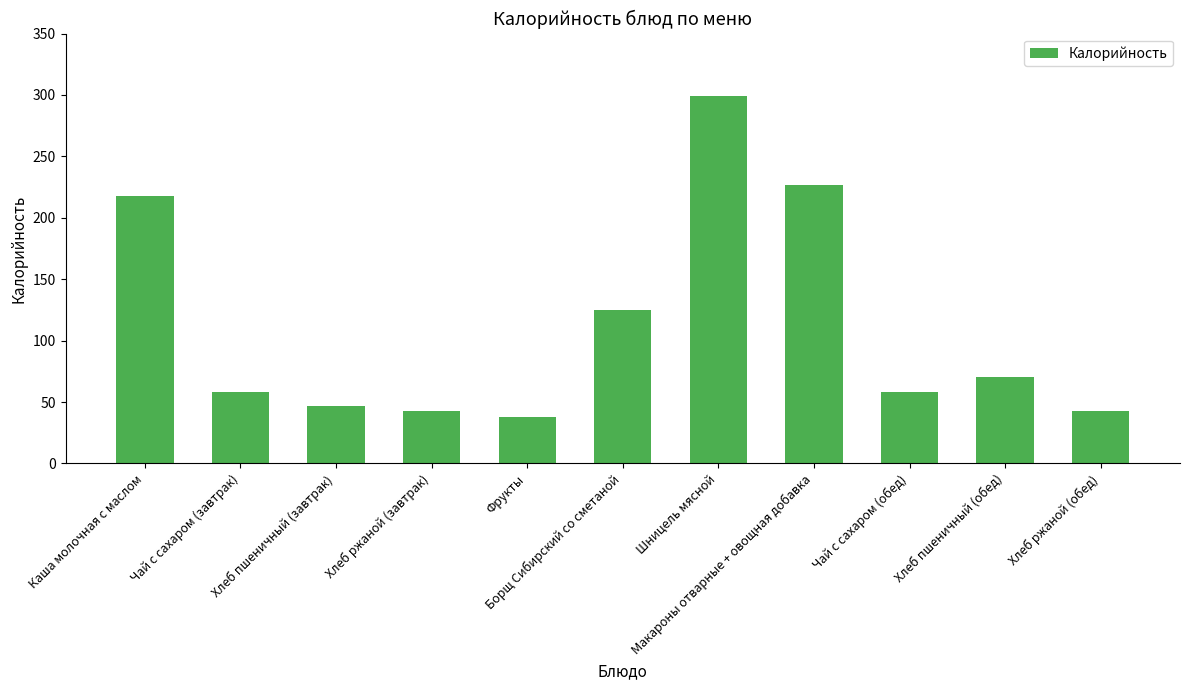

How many series are shown in this chart?

1